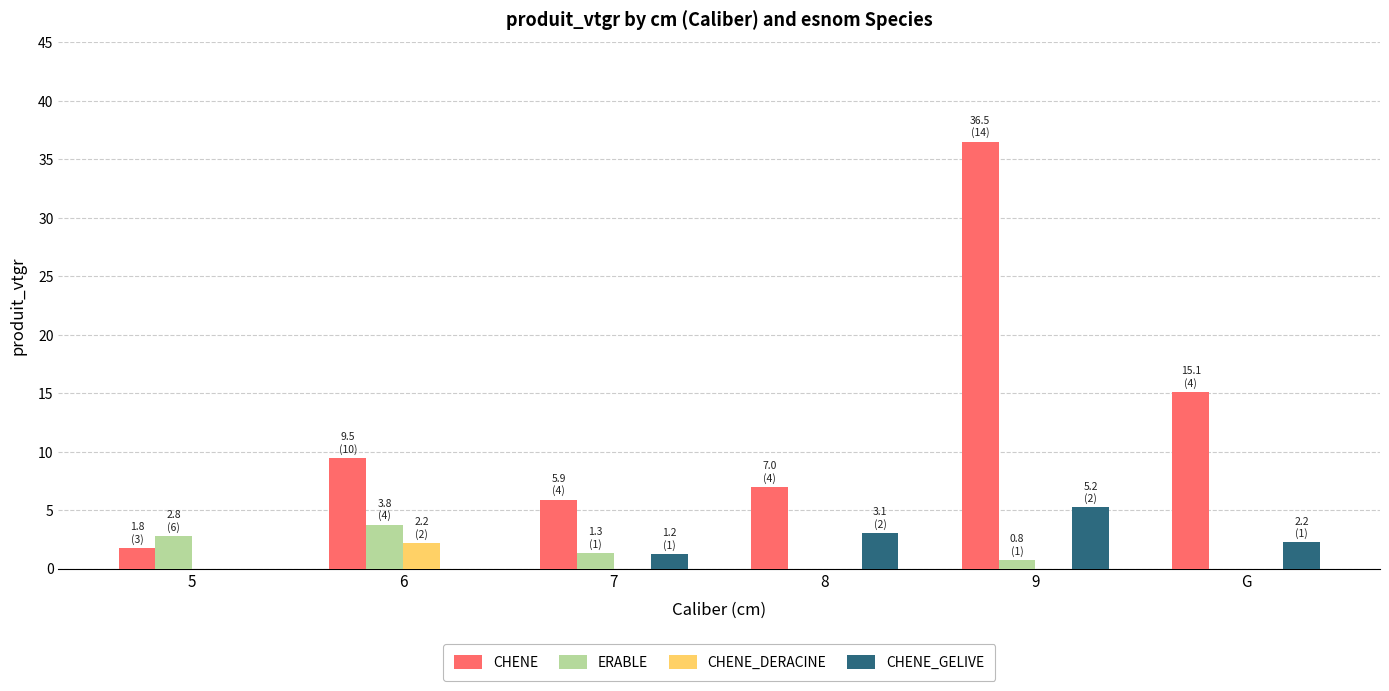

Between 5 and 9, which series saw the biggest shift?

CHENE